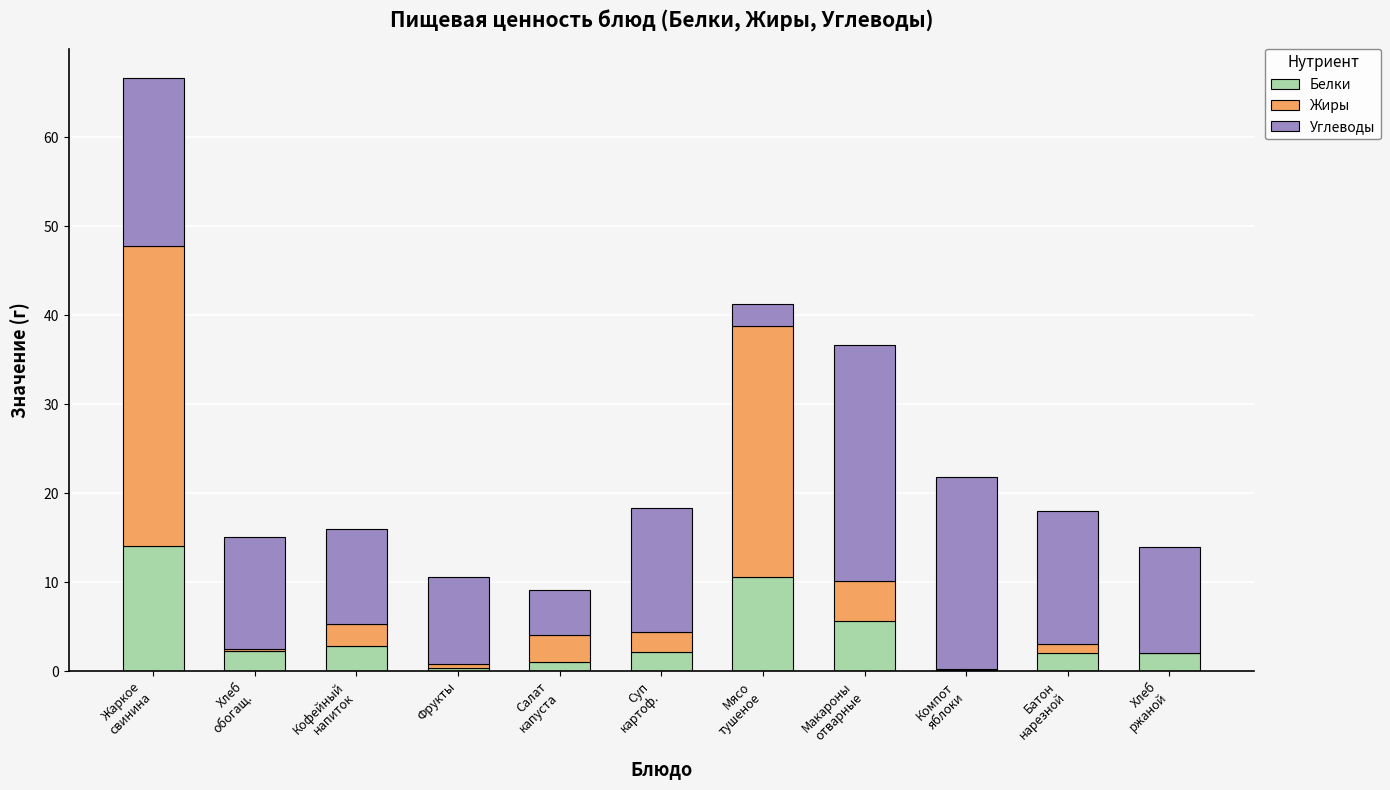

What is the highest value of the Белки series?

14.1